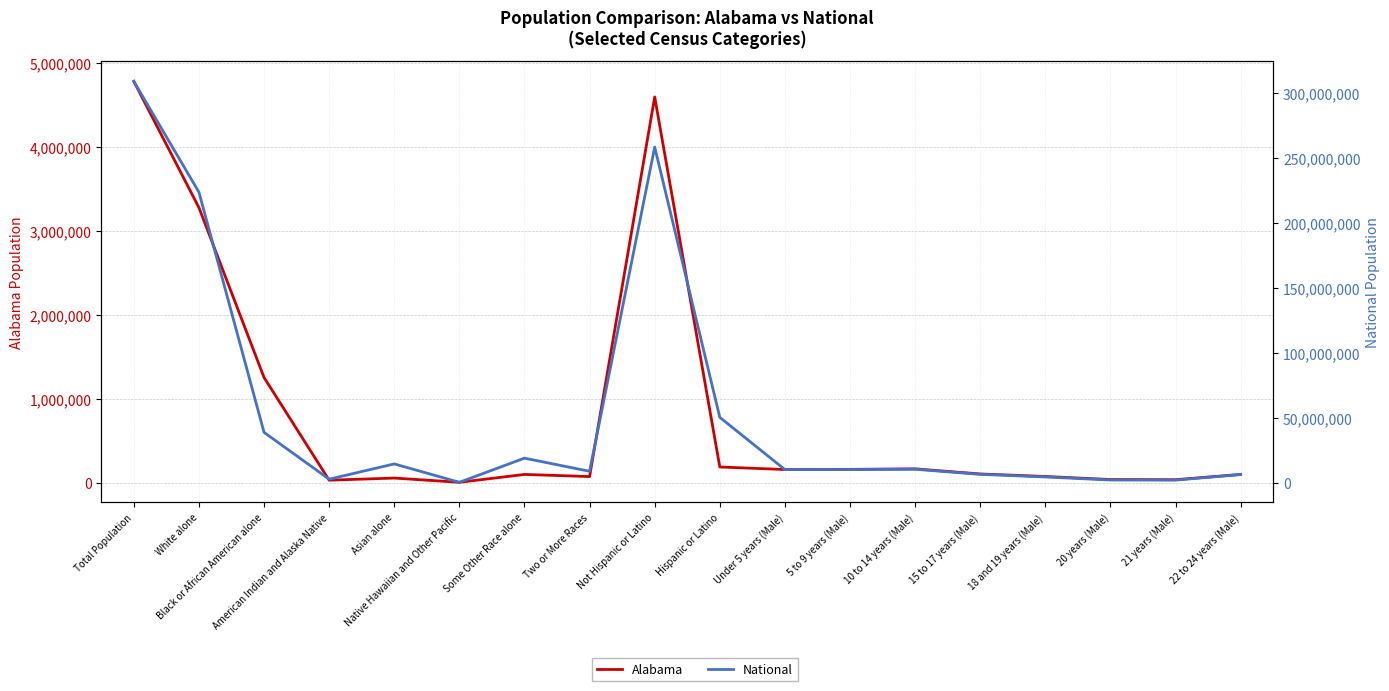

Reading left to right, transcribe all the data shown in this chart.

Alabama: 4779736	3275394	1251311	28218	53595	3057	96910	71251	4594134	185602	155265	157340	163417	102627	72524	36159	34103	97258
National: 308745538	223553265	38929319	2932248	14674252	540013	19107368	9009073	258267944	50477594	10319427	10389638	10579862	6656209	4647457	2308319	2223198	6482659